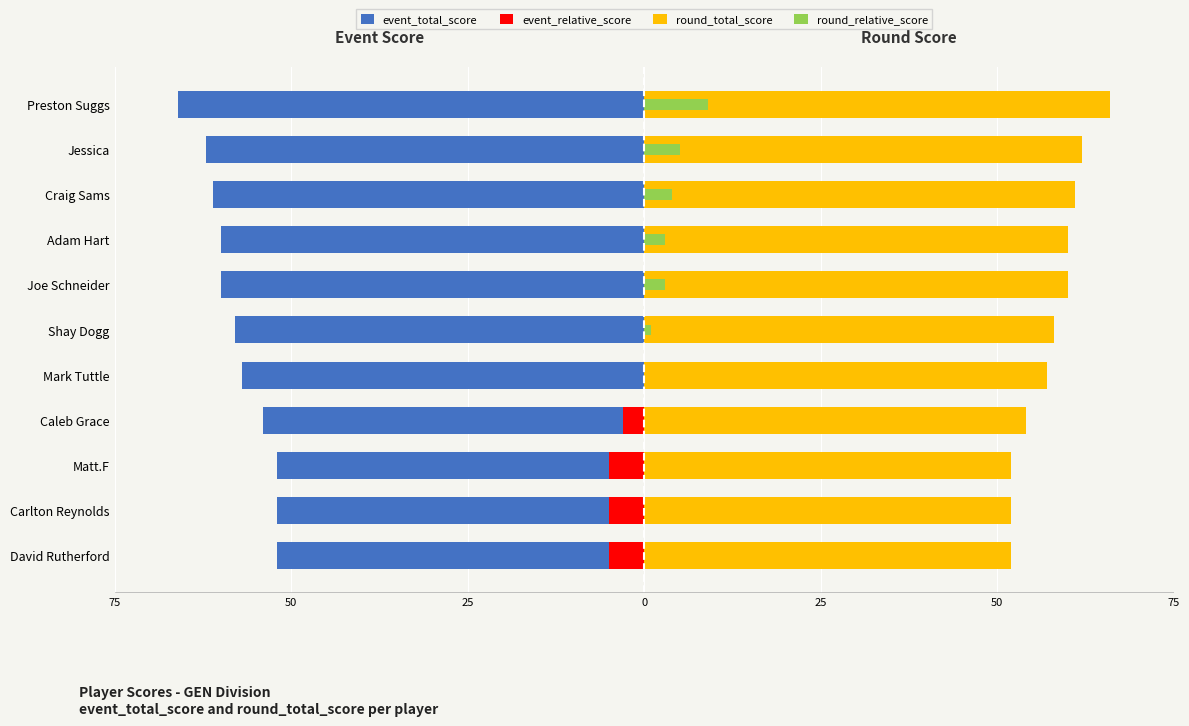

The round_total_score series shows 60 at Joe Schneider. True or false?

True